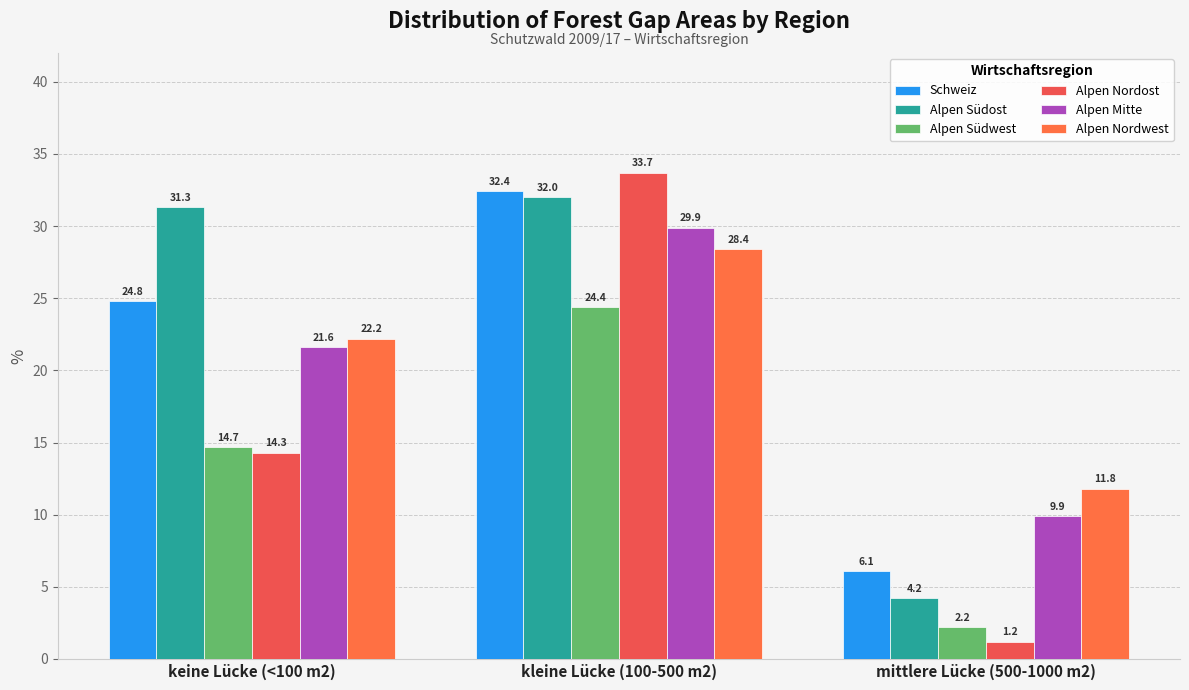

What is the sum of all Alpen Südost values?

67.5